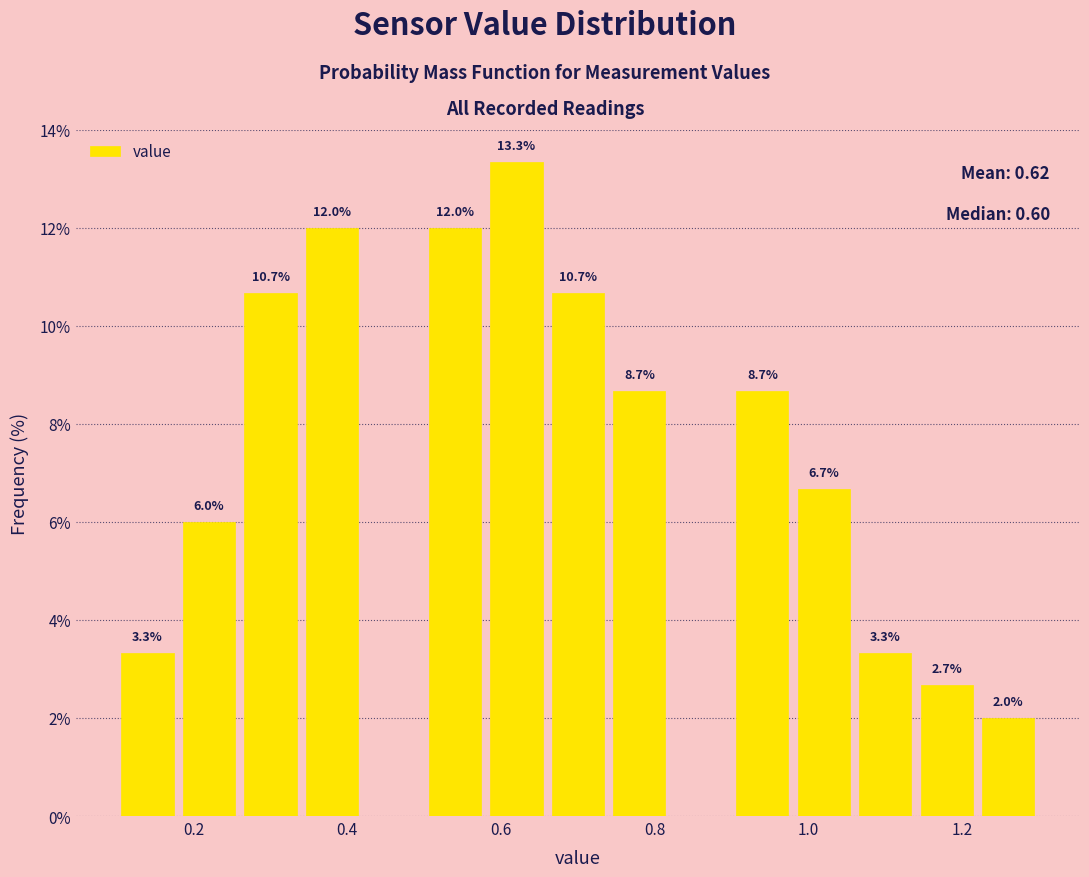

Which range on the x-axis has the tallest bar?

0.58 to 0.66